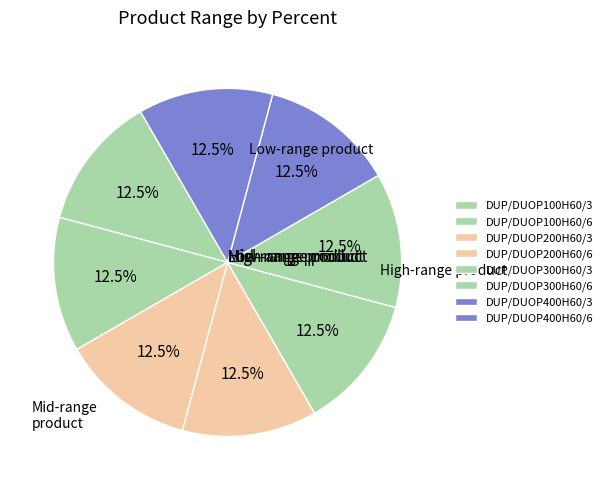

To the nearest percent, what percentage of the pie is DUP/DUOP400H60/3?

12%